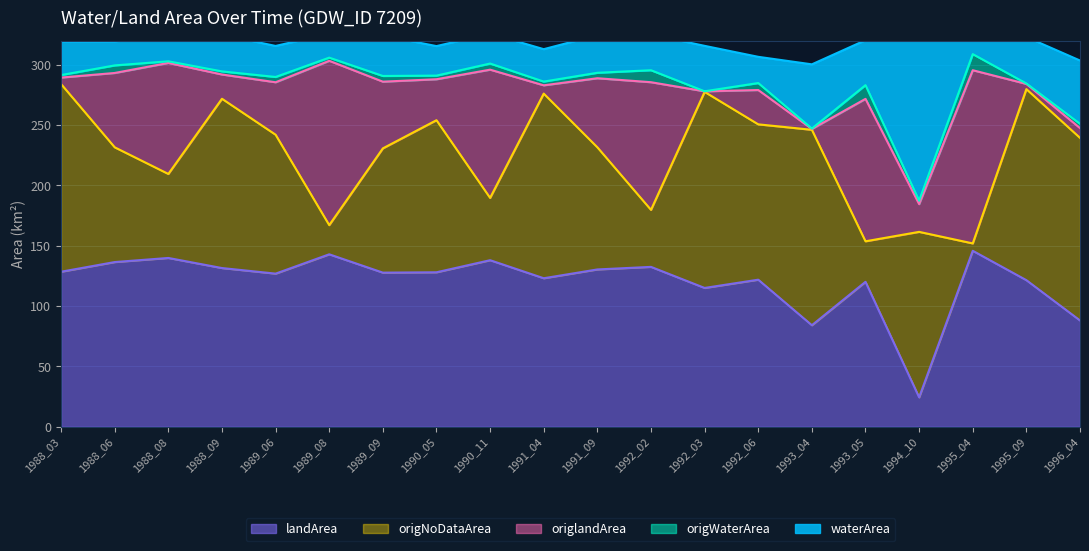

What is the value of the waterArea point at the 19th from the left?

38.5